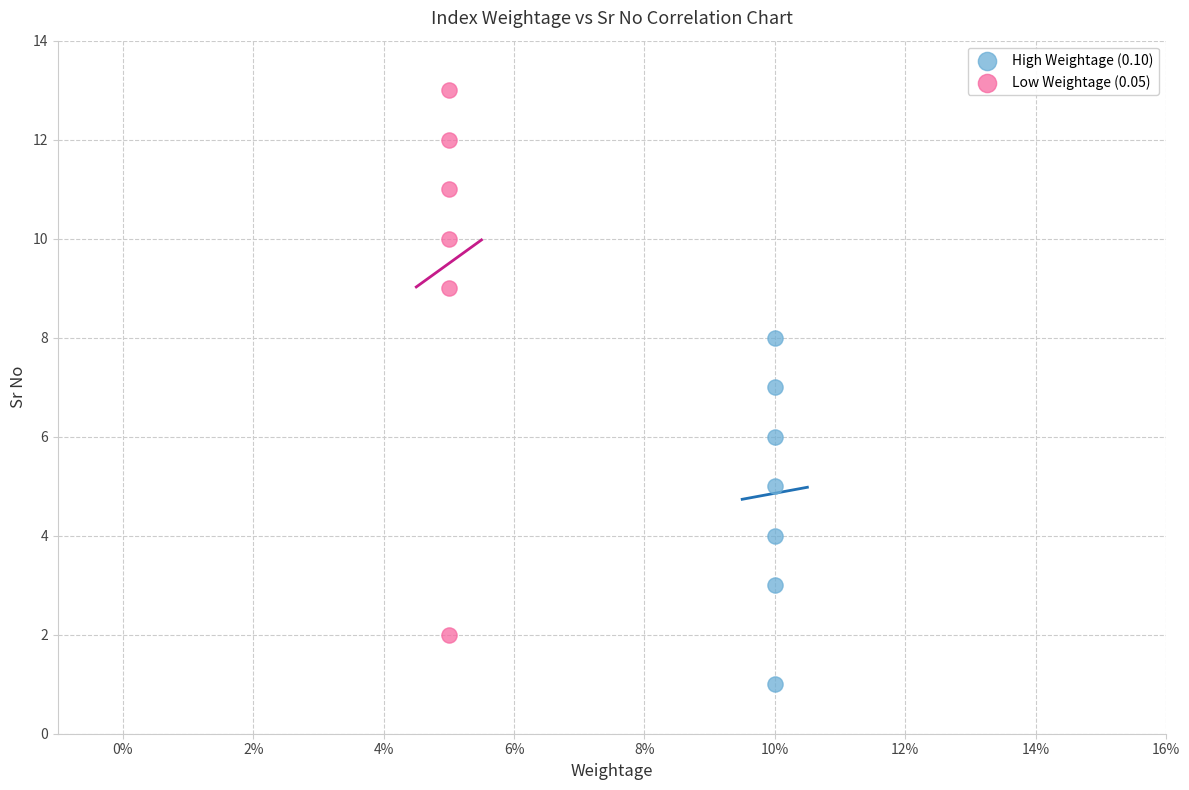

Which series contains the lowest Y value?

High Weightage (0.10)